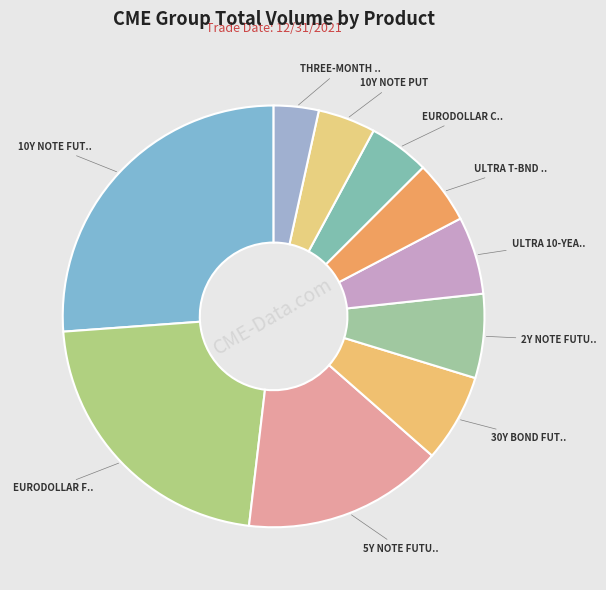

How many slices are in this pie chart?

10